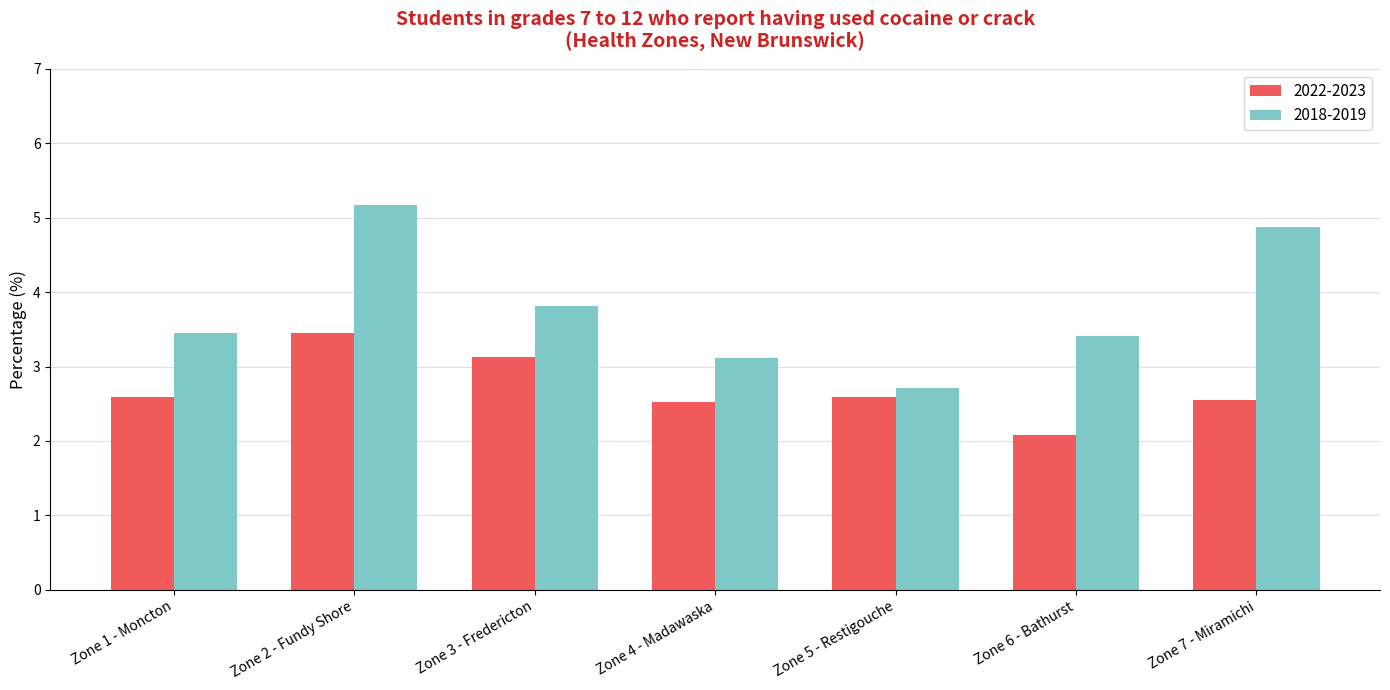

How many distinct data groups are displayed?

2